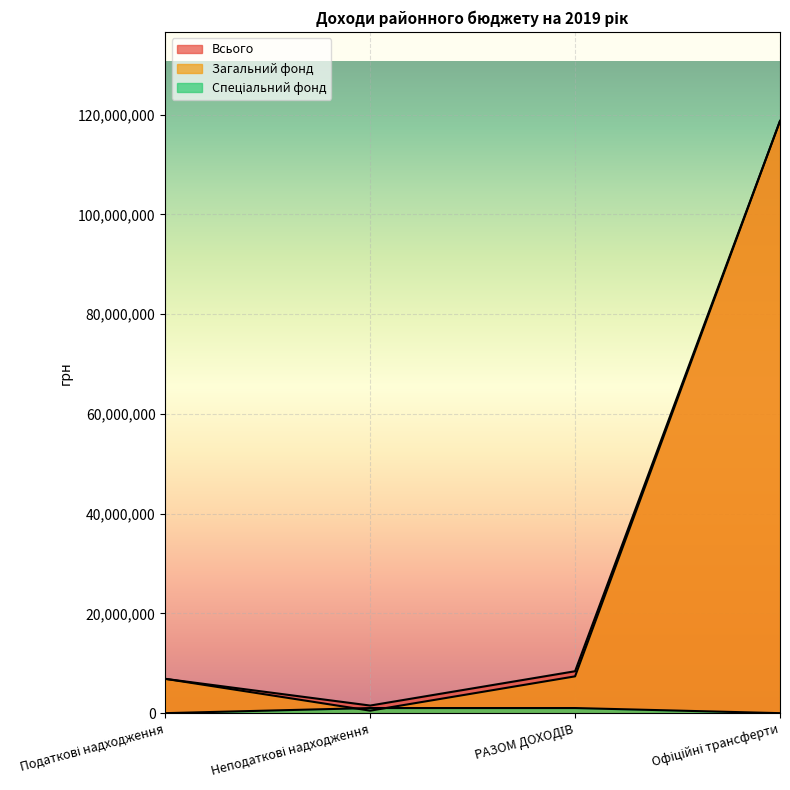

Which category has the lowest value across all series?

Податкові надходження